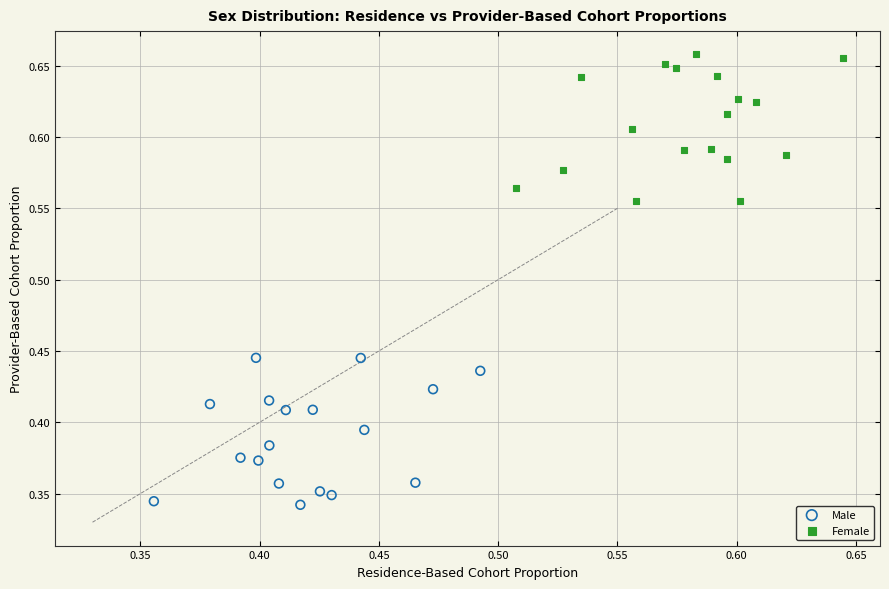

Which series reaches the maximum Y coordinate?

Female